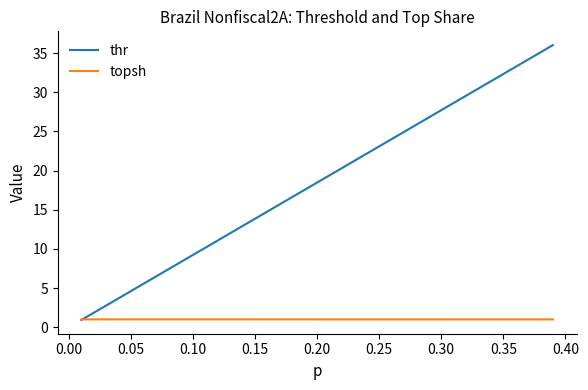

Which series has the largest total across all categories?

thr